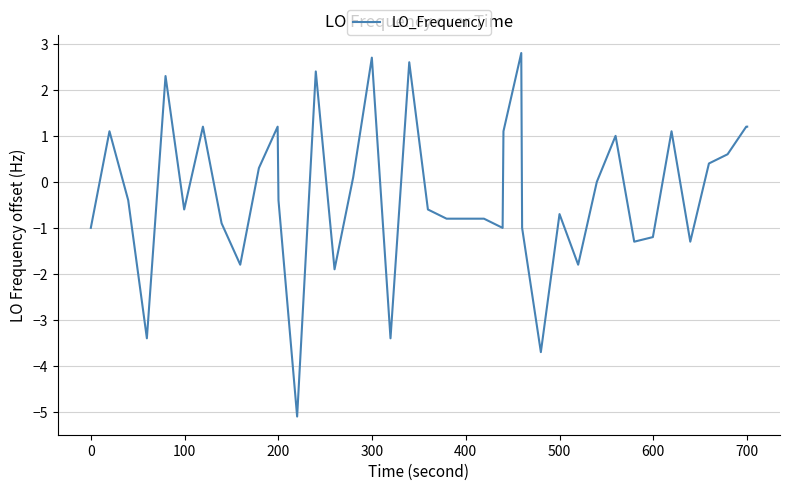

What is the maximum value shown in the chart?

2.8